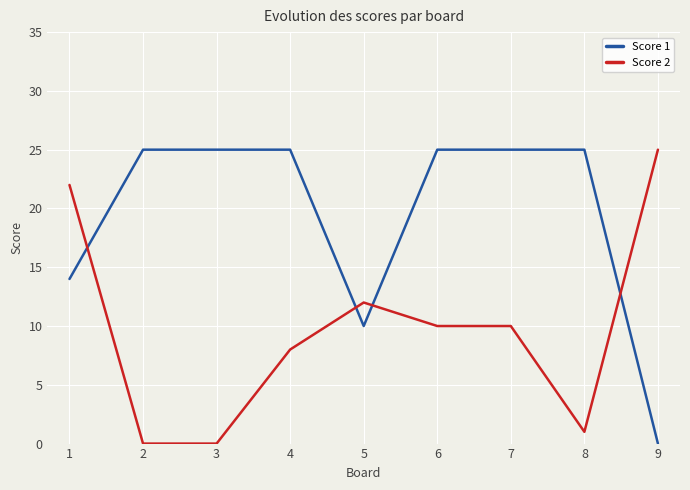

Is this an area chart (filled region under the line)?

No